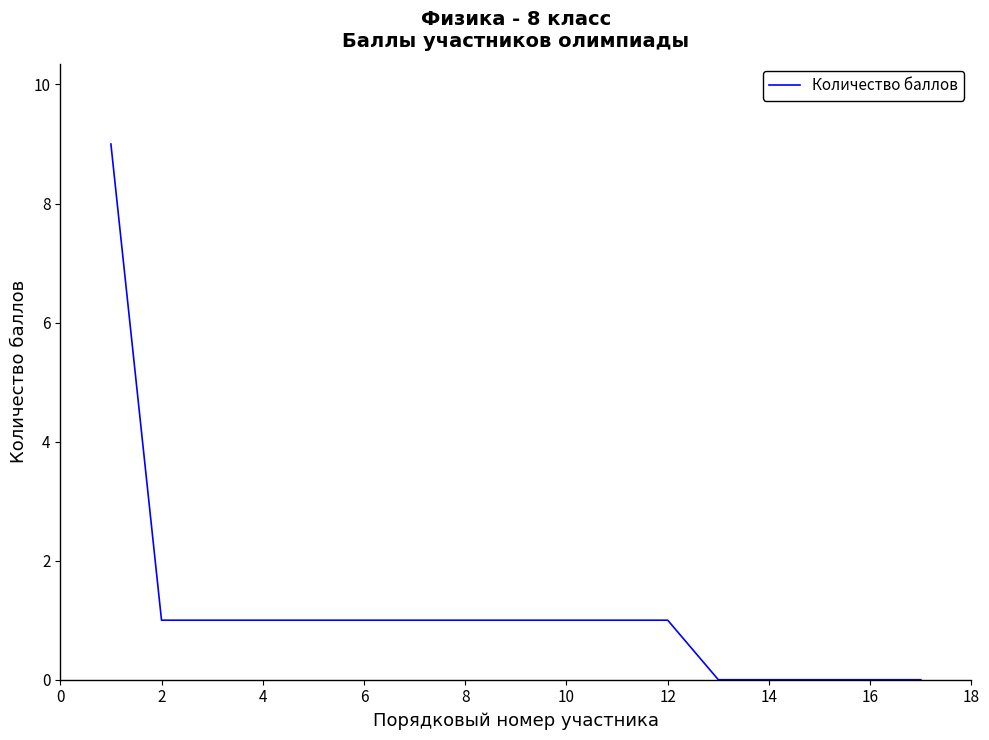

How many distinct data groups are displayed?

1